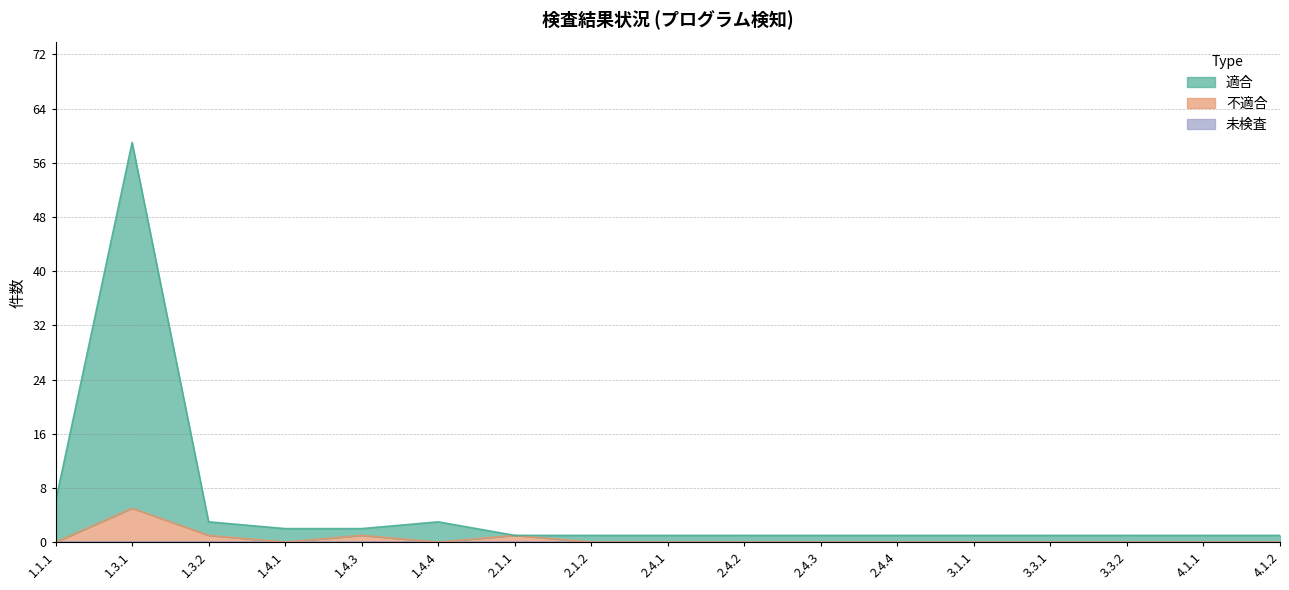

Reading left to right, extract all data points from this chart.

適合: 6	59	3	2	2	3	1	1	1	1	1	1	1	1	1	1	1
不適合: 0	5	1	0	1	0	1	0	0	0	0	0	0	0	0	0	0